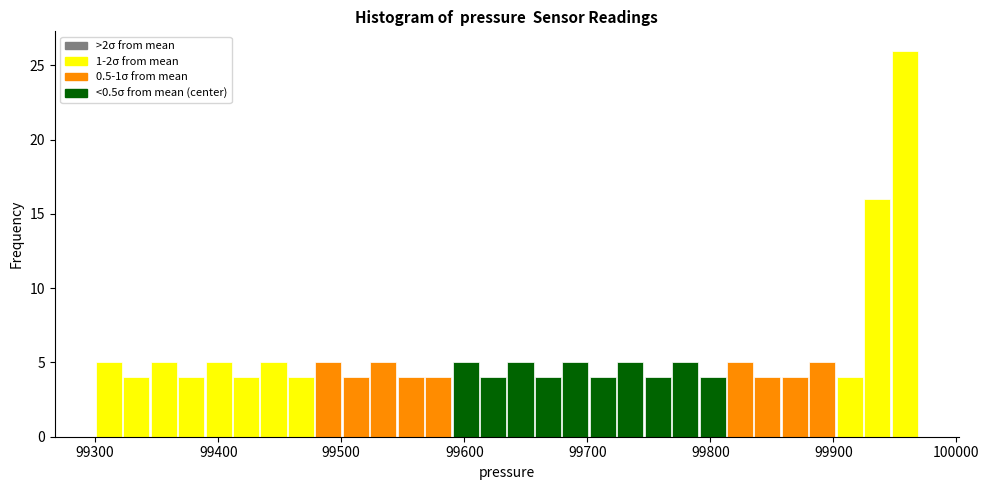

Read against the x-axis, roughly where is the centre of the tallest bar?

99960